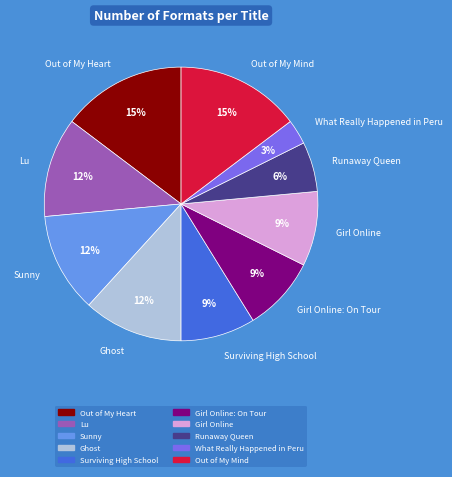

Which slice is the smallest?

What Really Happened in Peru